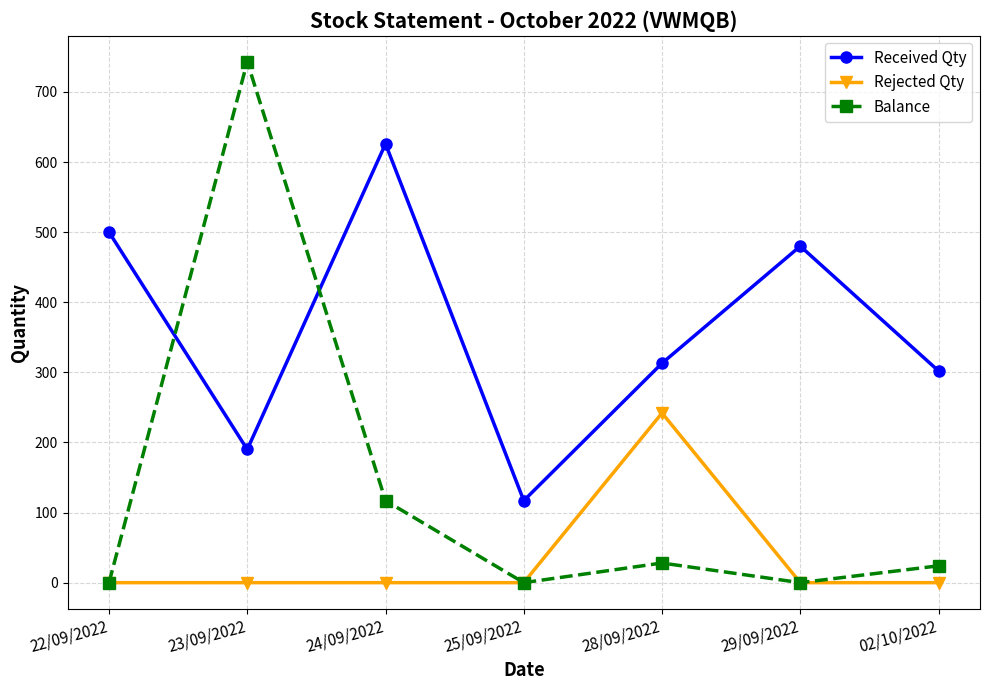

How many intersections are there between Balance and Received Qty?

2